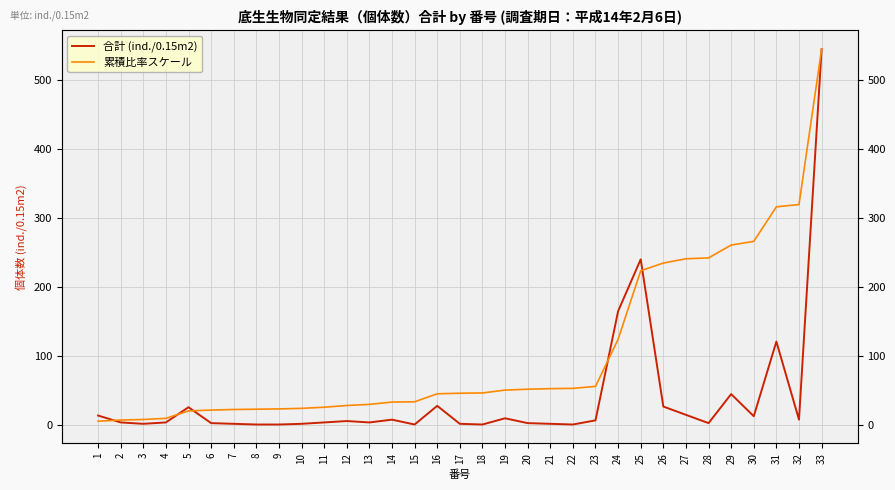

Reading left to right, transcribe all the data shown in this chart.

合計 (ind./0.15m2): 1=14.0	2=4.0	3=2.0	4=4.0	5=26.0	6=3.0	7=2.0	8=1.0	9=1.0	10=2.0	11=4.0	12=6.0	13=4.0	14=8.0	15=1.0	16=28.0	17=2.0	18=1.0	19=10.0	20=3.0	21=2.0	22=1.0	23=7.0	24=165.0	25=240.0	26=27.0	27=15.0	28=3.0	29=45.0	30=13.0	31=121.0	32=8.0	33=544.0
累積比率スケール: 1=5.8	2=7.4	3=8.3	4=9.9	5=20.7	6=21.9	7=22.7	8=23.1	9=23.5	10=24.4	11=26.0	12=28.5	13=30.2	14=33.5	15=33.9	16=45.4	17=46.3	18=46.7	19=50.8	20=52.0	21=52.9	22=53.3	23=56.2	24=124.3	25=223.5	26=234.6	27=240.8	28=242.1	29=260.6	30=266.0	31=316.0	32=319.3	33=544.0